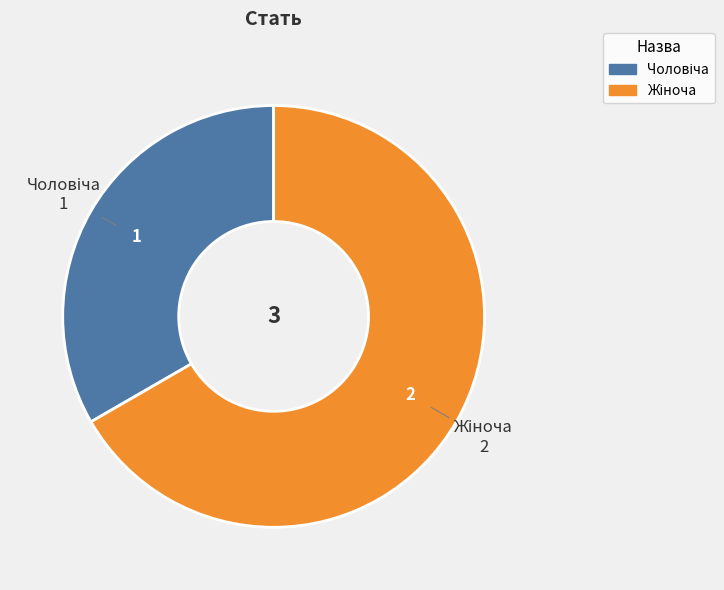

Is there a majority slice in this chart?

Yes